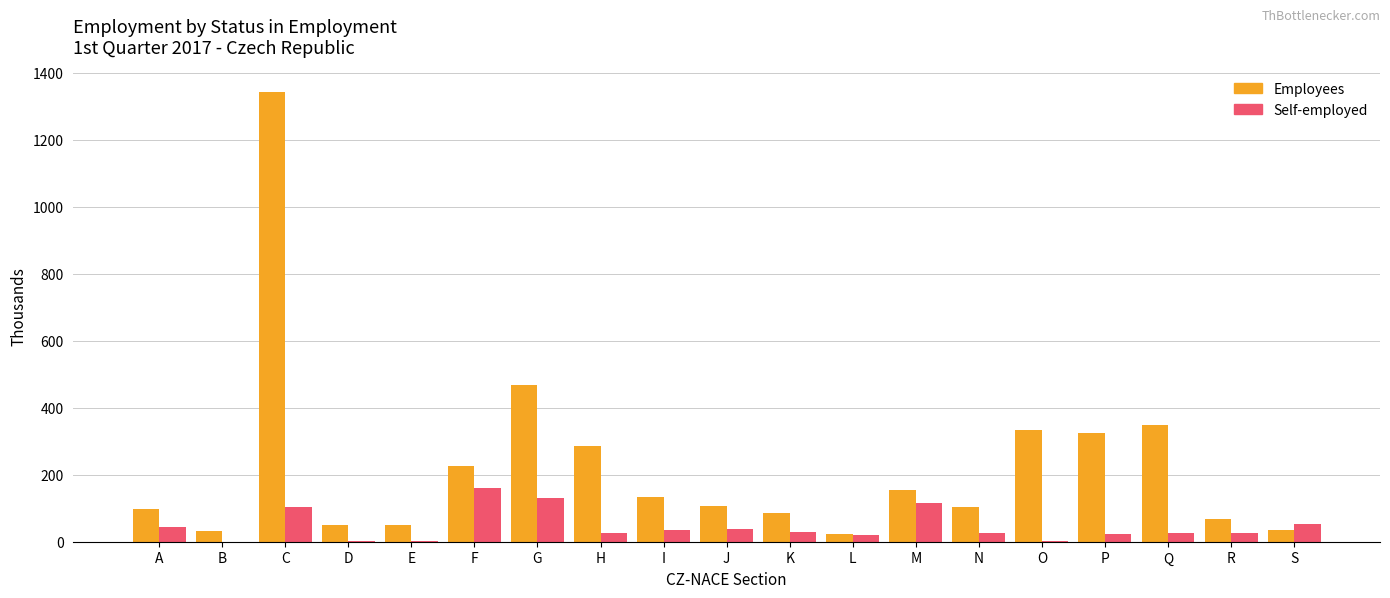

How many values in the Employees series exceed 107?

10